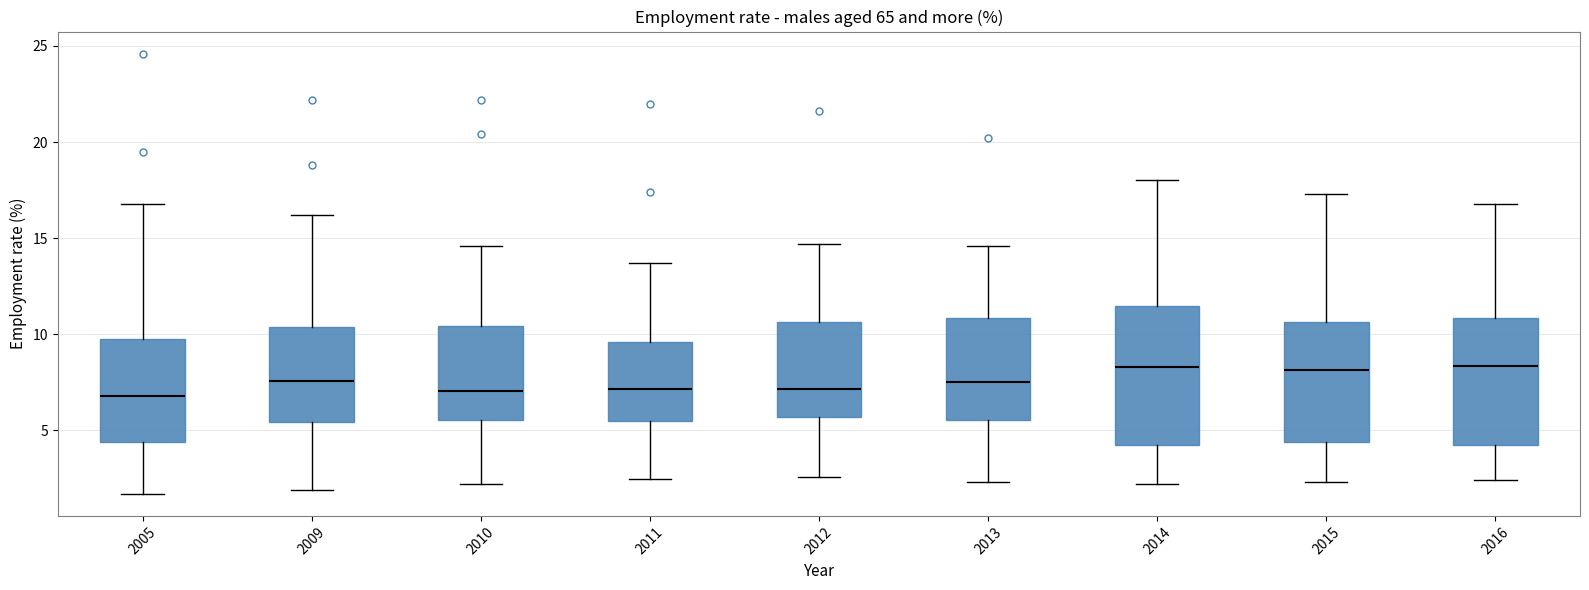

Comparing the boxes themselves (not the whiskers), which one is the tallest?

2014